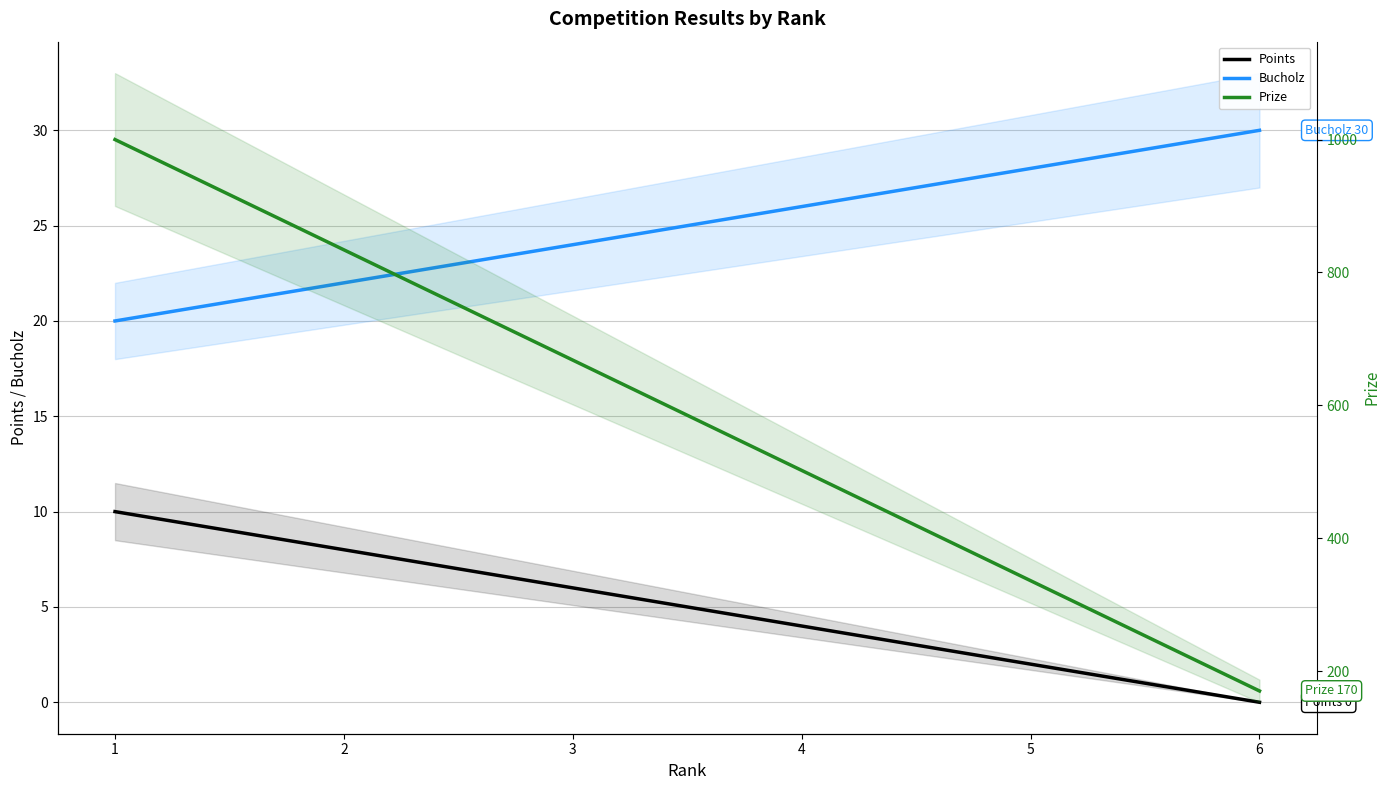

How many values in the Bucholz series are below 26?

3